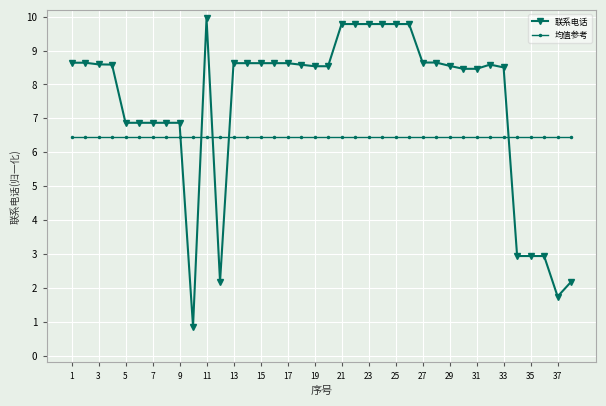

What is the greatest value displayed?

10.0